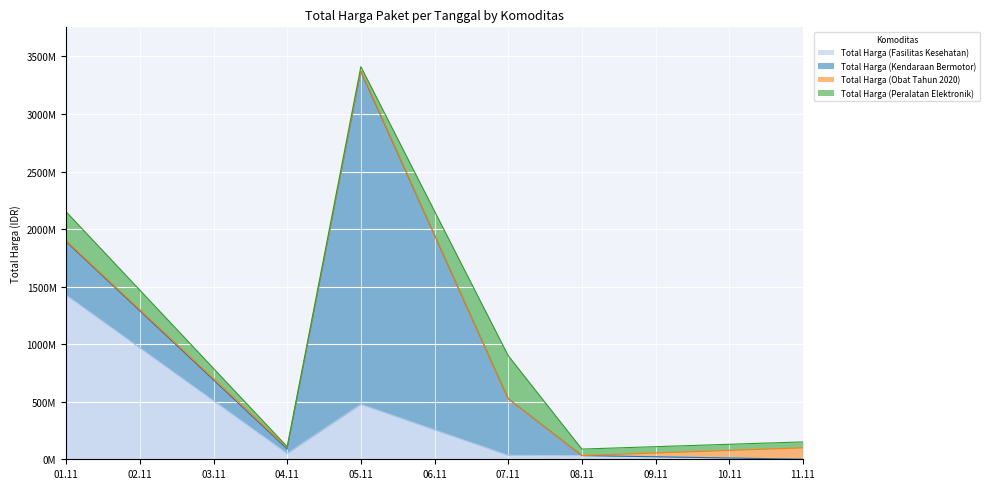

List the series in order of their peak value, lowest first.

Total Harga (Obat Tahun 2020), Total Harga (Peralatan Elektronik), Total Harga (Fasilitas Kesehatan), Total Harga (Kendaraan Bermotor)